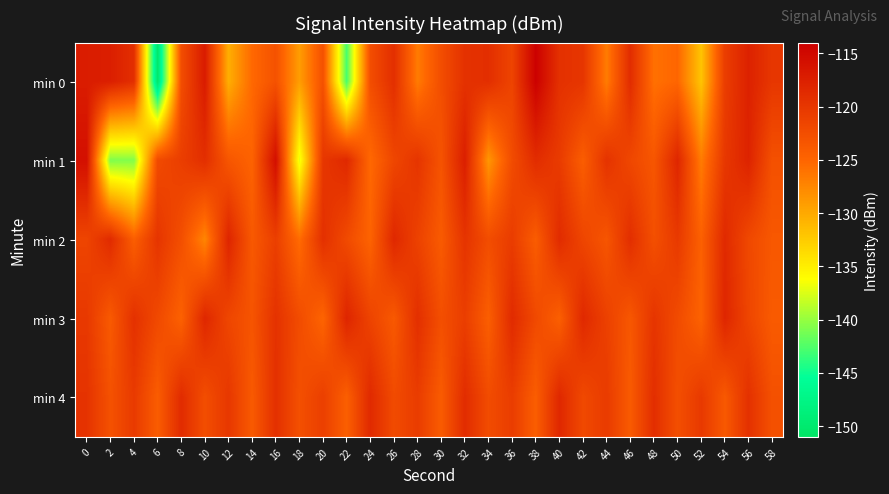

How many series are shown in this chart?

5